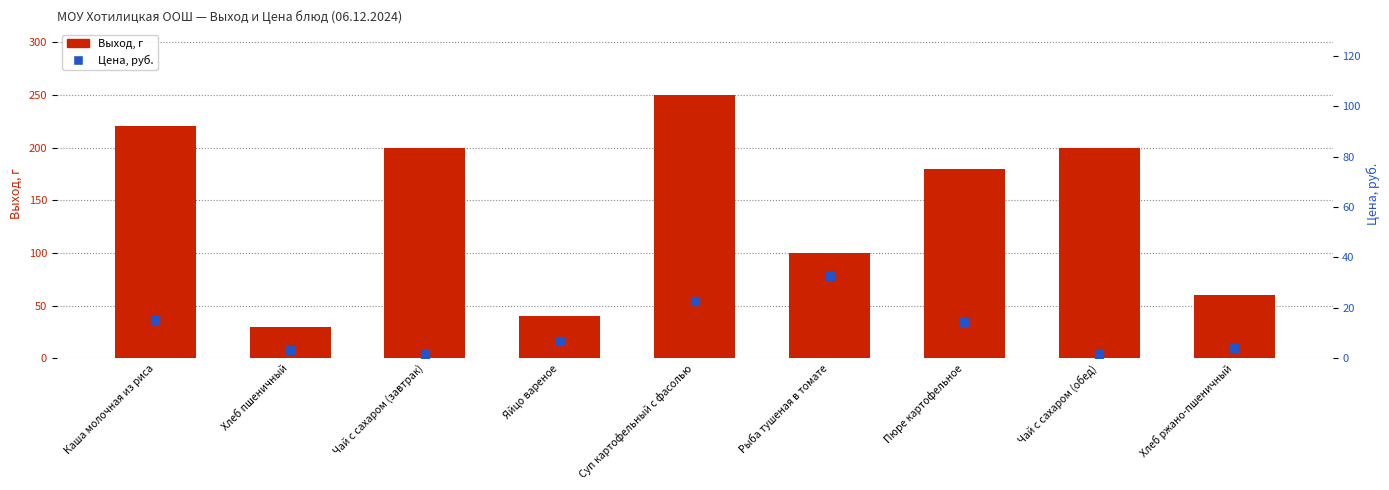

At which category is the sum across all series the highest?

Суп картофельный с фасолью